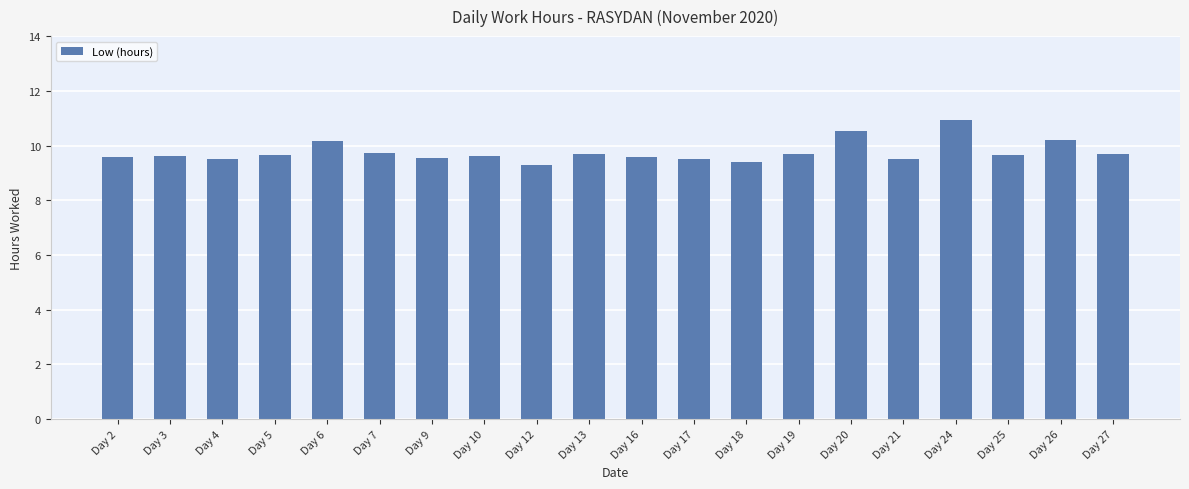

What is the value of the 11th bar from the left?

9.6